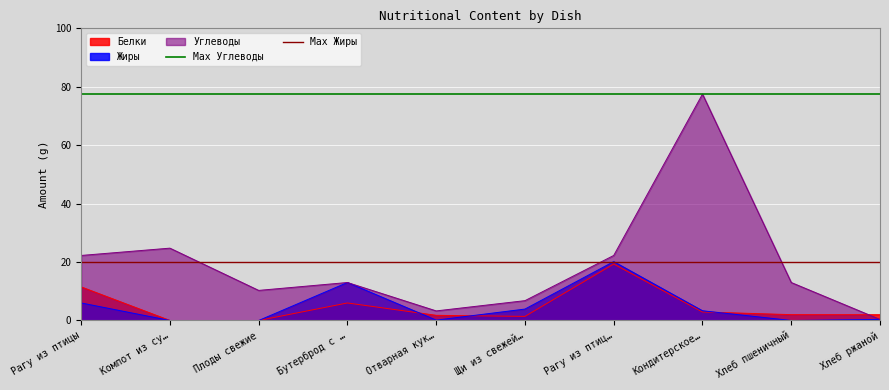

True or false: Max Углеводы has a value of 77.5 at Компот из су….

True